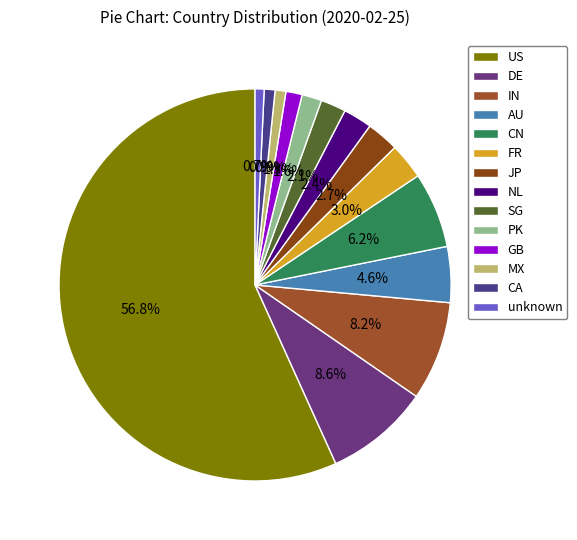

To the nearest percent, what percentage of the pie is GB?

1%